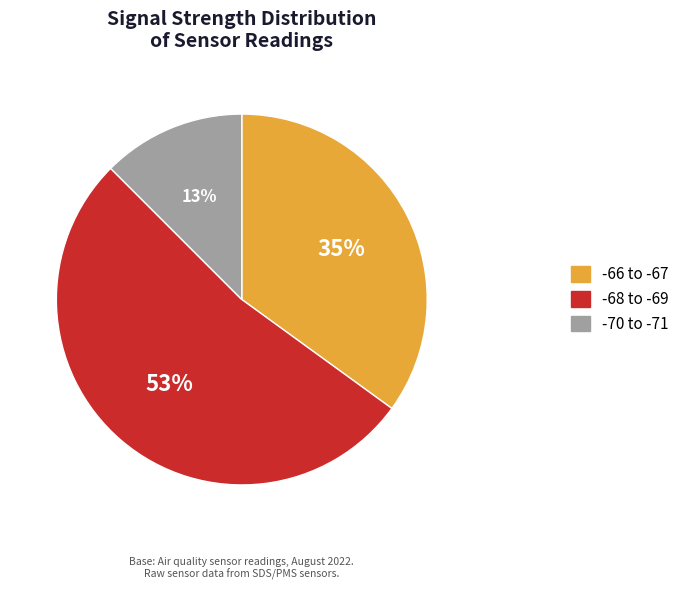

To the nearest percent, what is the difference between the largest and smallest slice percentages?

40%